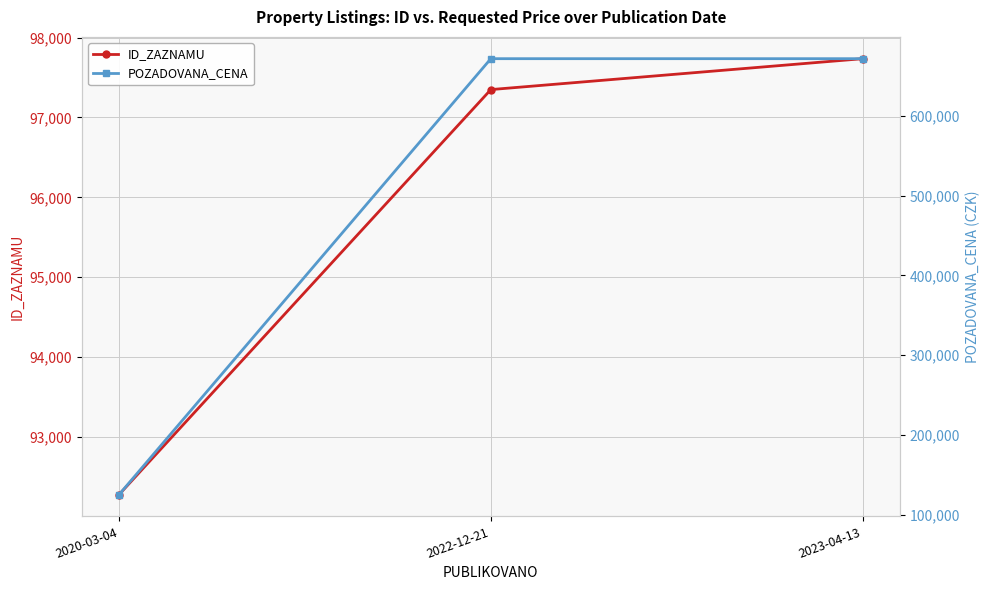

Does the chart display data point markers on the line(s)?

Yes